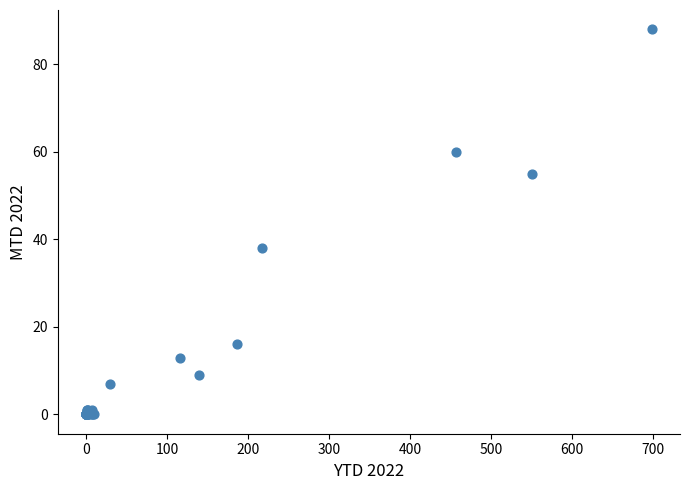

What Y value in the scatter plot is closest to 44?

38